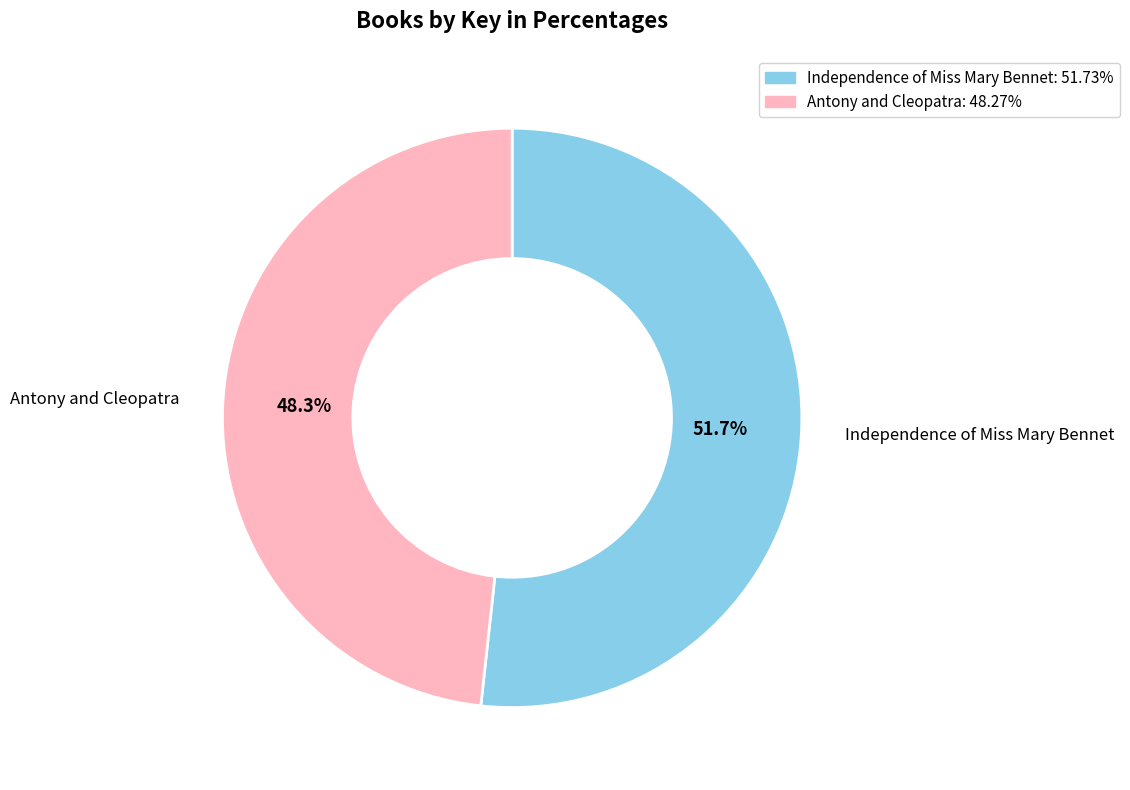

How many segments does this pie chart have?

2